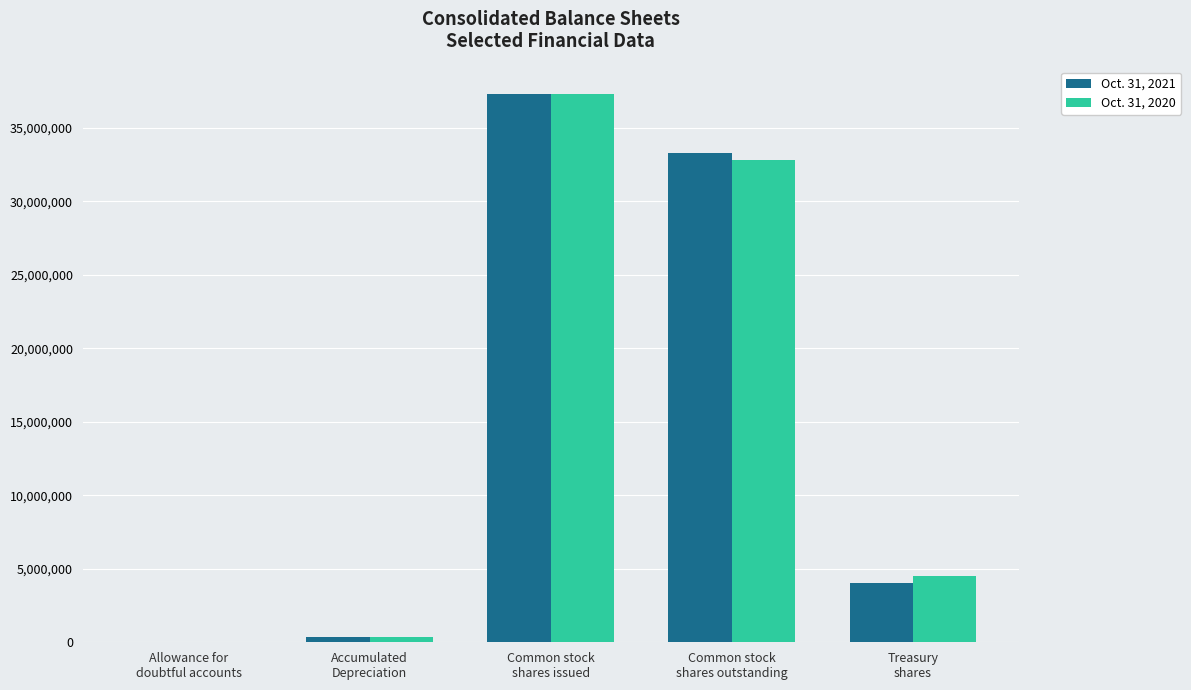

Count the number of categories in the chart.

5